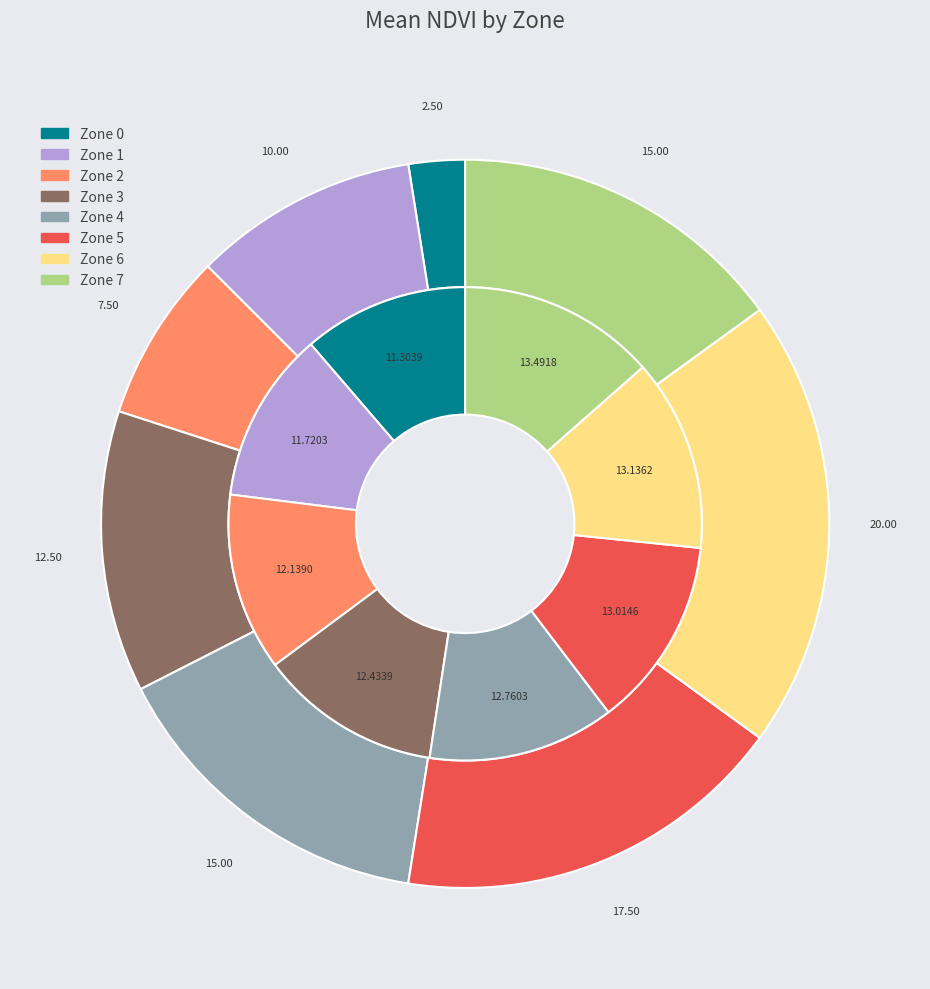

Between Zone 5 and Zone 7, which series saw the biggest shift?

counts